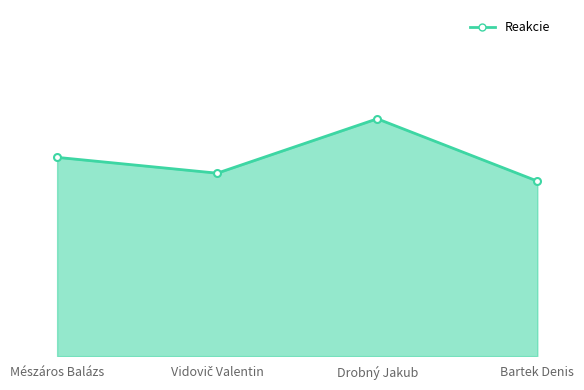

What is the sum of all values?

0.8